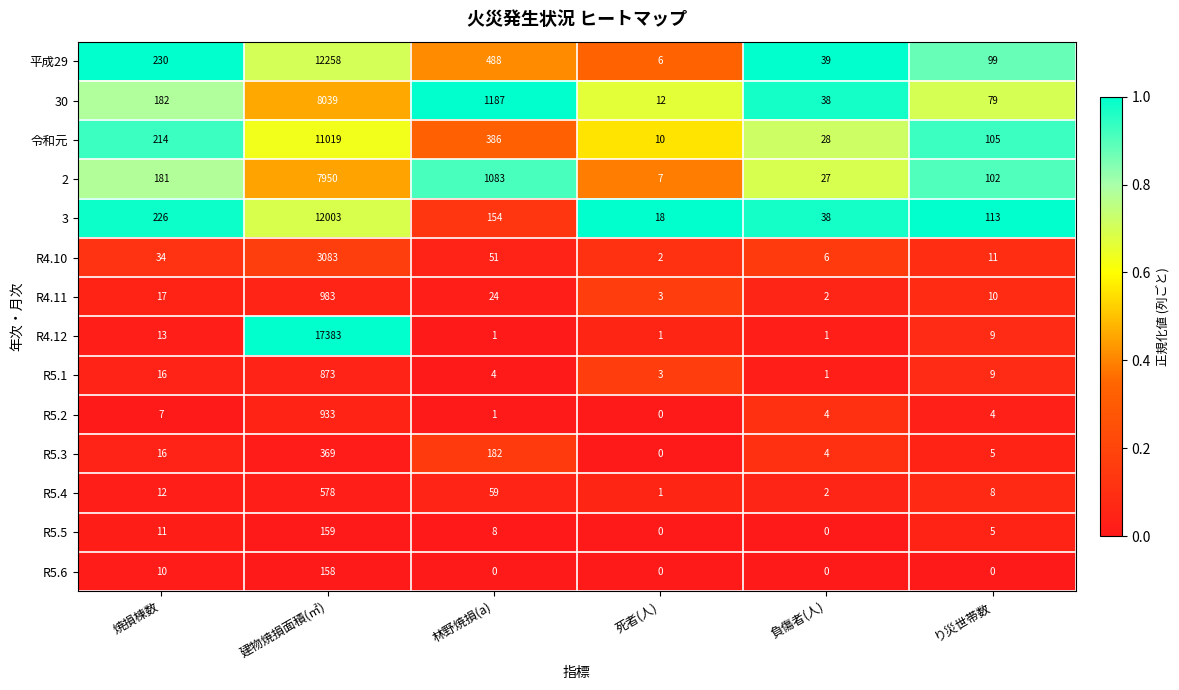

At how many categories does at least one series exceed 0?

6